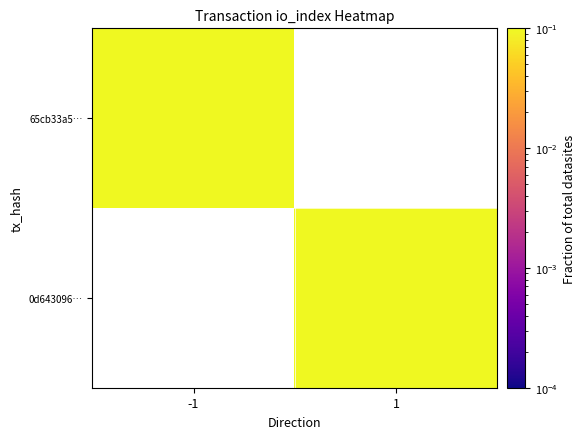

Which category has the lowest value in the 65cb33a5… series?

-1